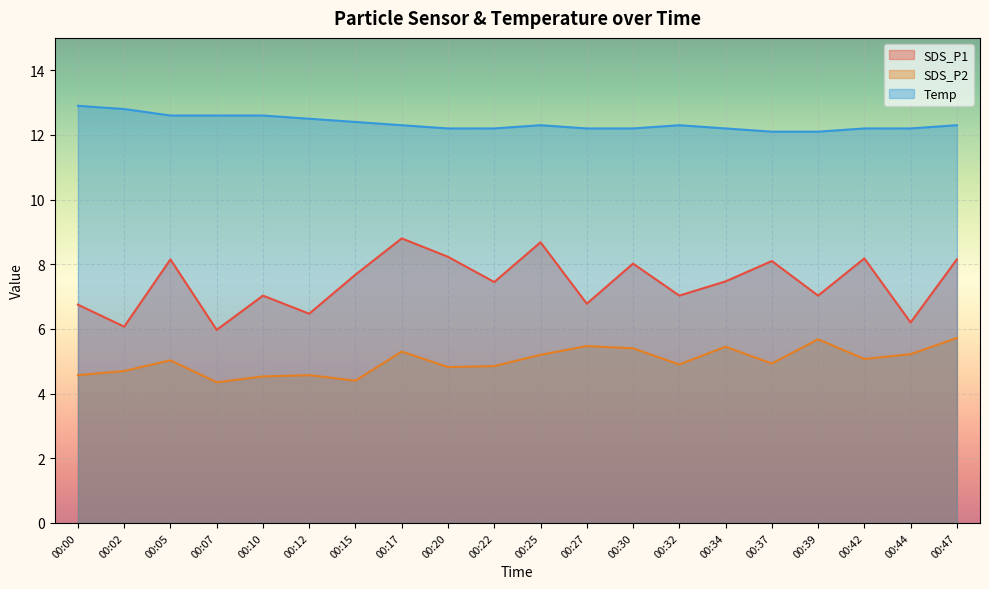

True or false: SDS_P2 and Temp cross at least once.

False